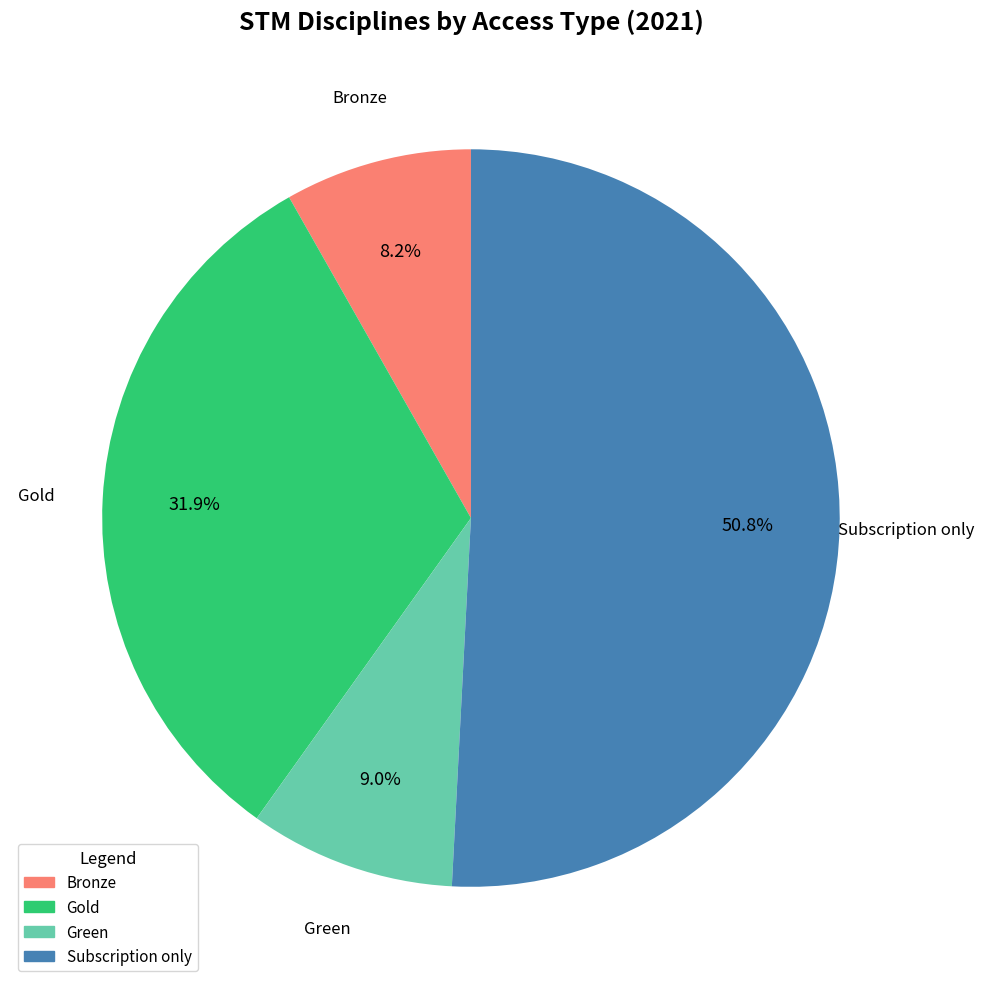

Combined, do Gold and Green account for over 50%?

No